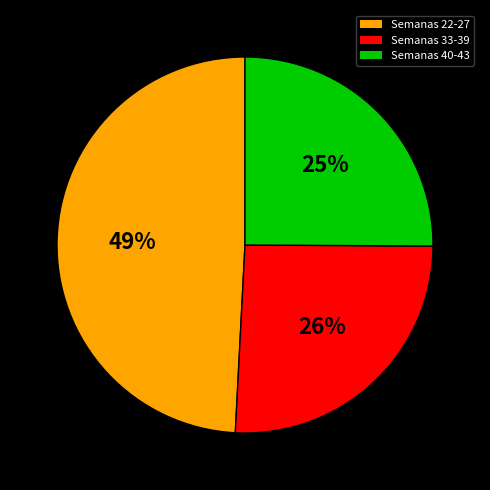

How many slices are in this pie chart?

3